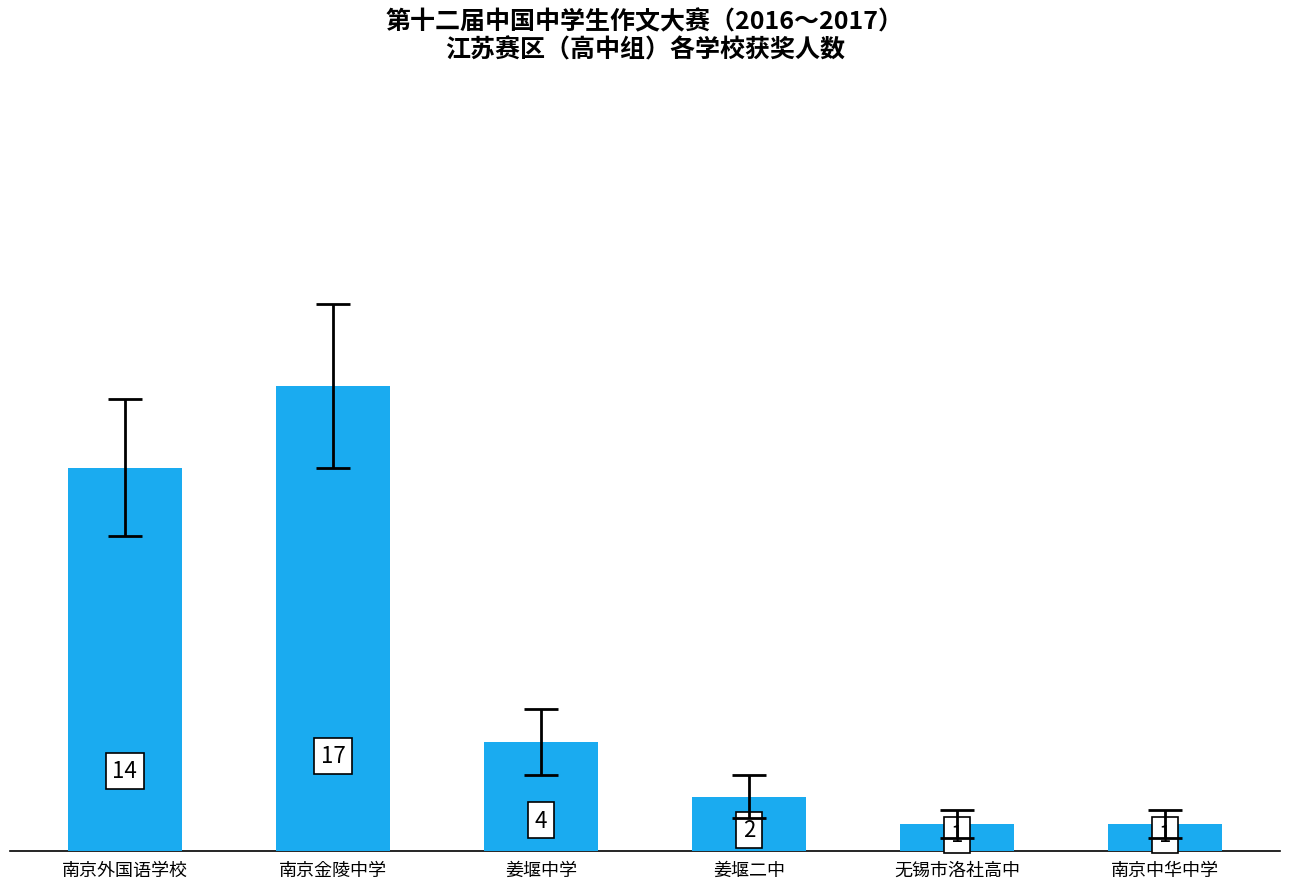

What is the approximate value at 南京中华中学?

1